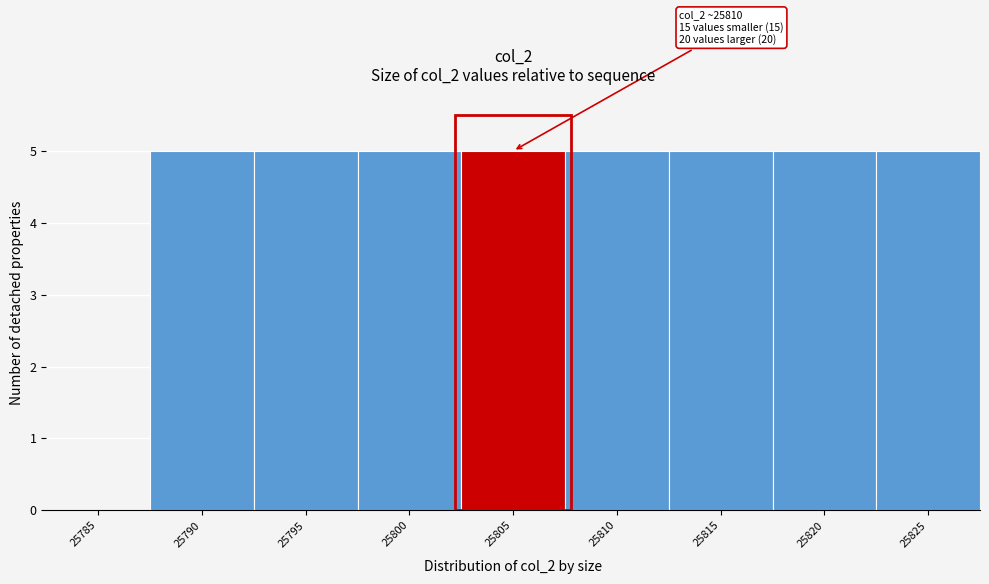

Reading left to right, what are all the values shown in this chart?

25785=0	25790=5	25795=5	25800=5	25805=5	25810=5	25815=5	25820=5	25825=5